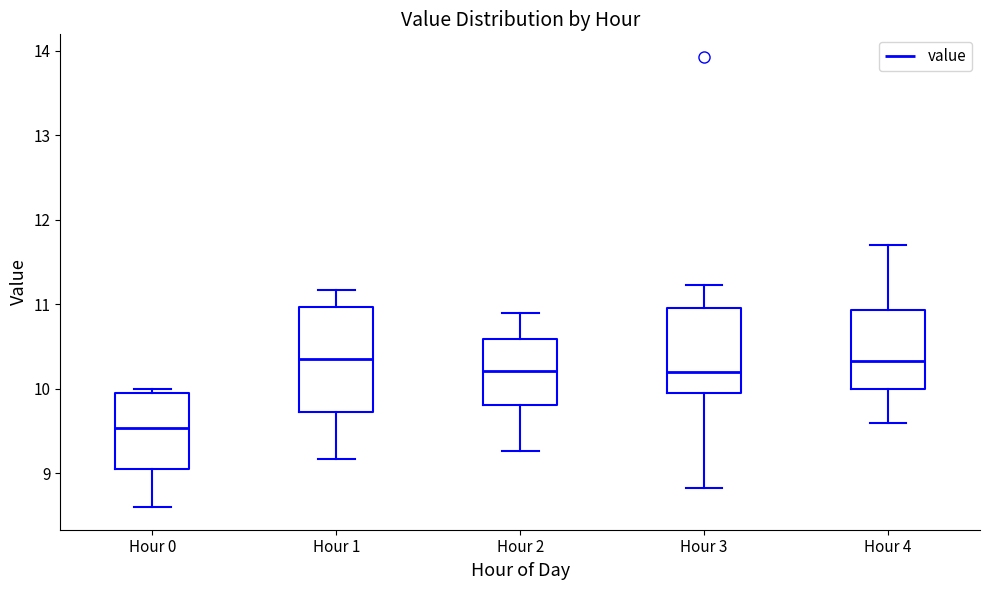

Reading left to right, read every box against the y-axis: the position of its median line, the range the box covers, and the ends of its whiskers. The values are not printed on the chart, so give them approximately, as read against the axis.

Hour 0: median 9.5, box 9.0 to 9.9, whiskers 8.6 to 10.0
Hour 1: median 10.4, box 9.7 to 11.0, whiskers 9.2 to 11.2
Hour 2: median 10.2, box 9.8 to 10.6, whiskers 9.3 to 10.9
Hour 3: median 10.2, box 10.0 to 11.0, whiskers 8.8 to 11.2
Hour 4: median 10.3, box 10.0 to 10.9, whiskers 9.6 to 11.7